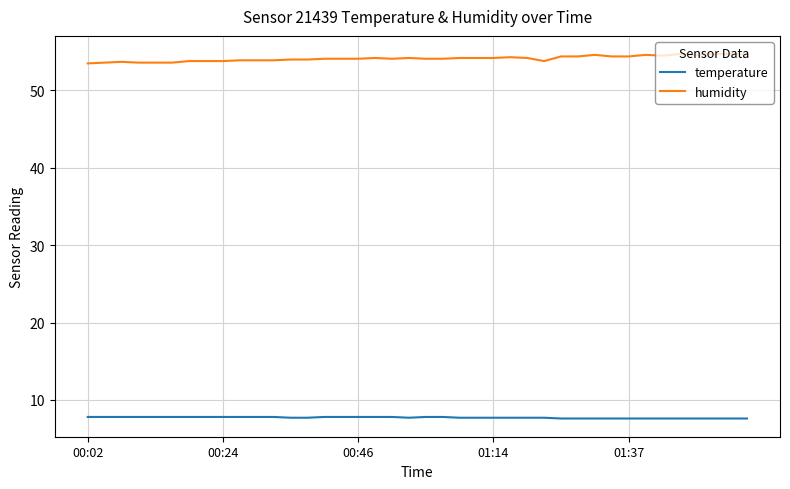

What is the highest value of the temperature series?

7.8